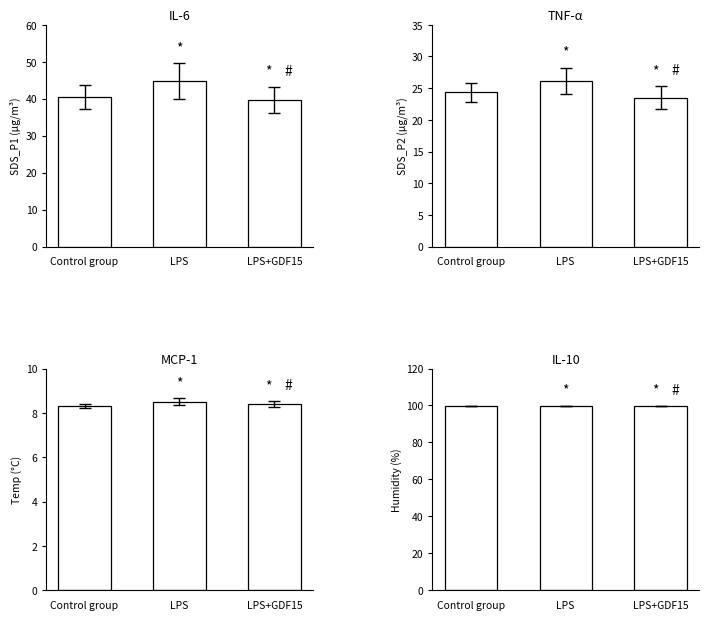

Is the value of TNF-α (SDS_P2) at Control group greater than the value of IL-6 (SDS_P1) at Control group?

No